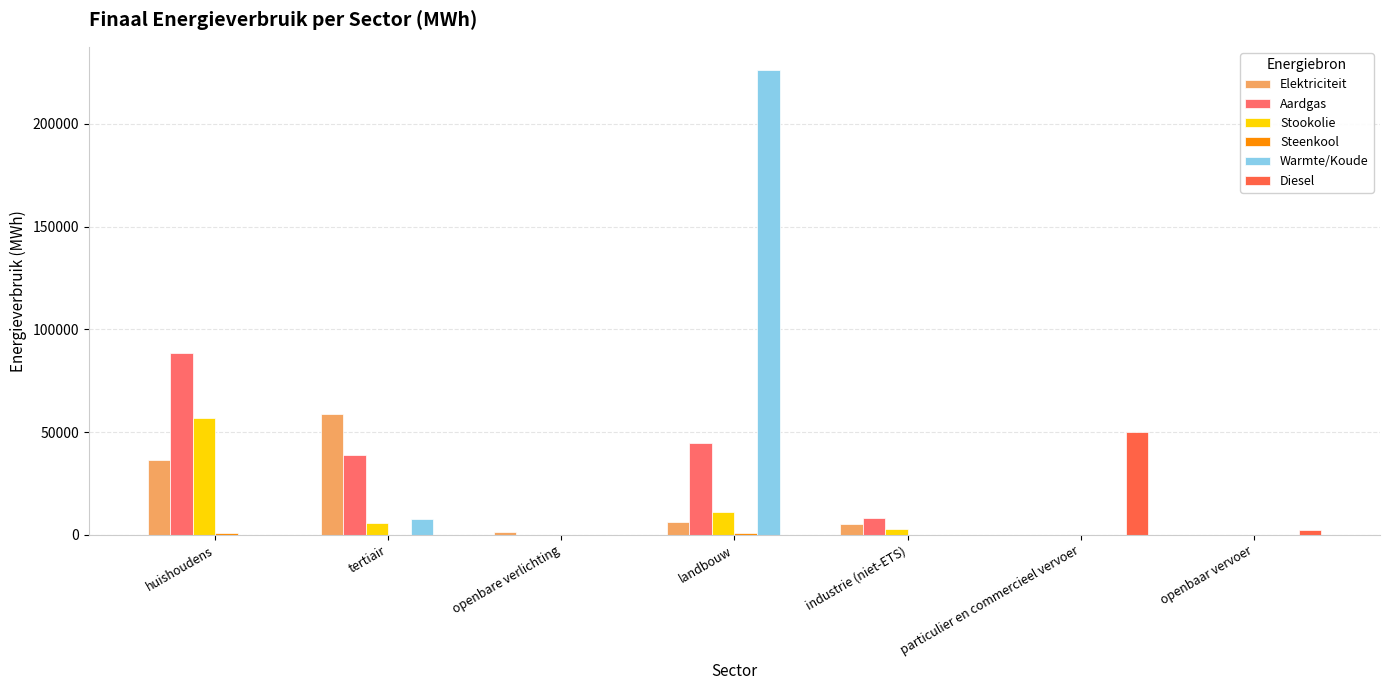

What is the maximum value shown in the chart?

226171.9